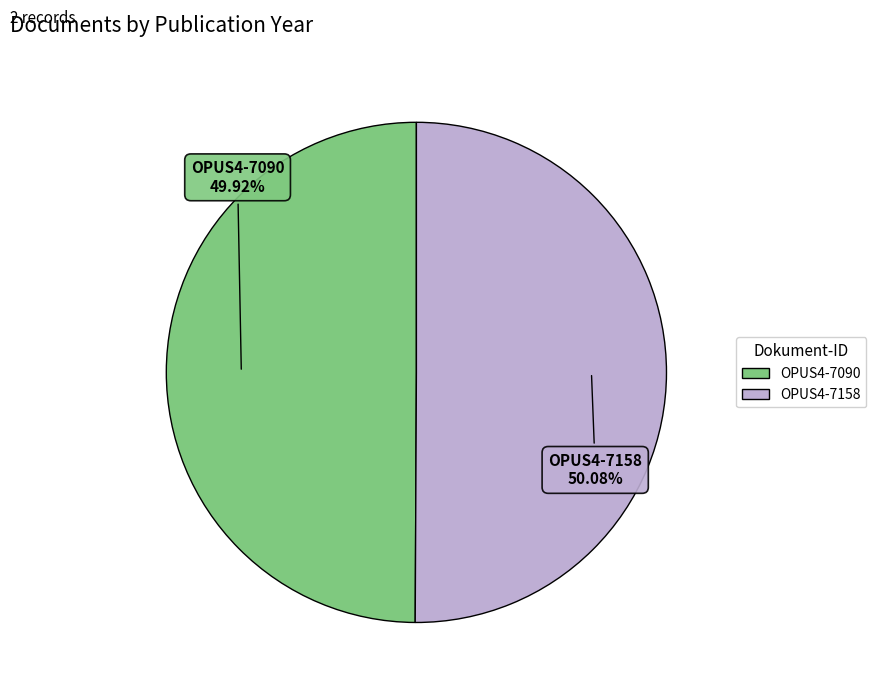

What is the ratio of the value at OPUS4-7158 to the value at OPUS4-7090?

1.0